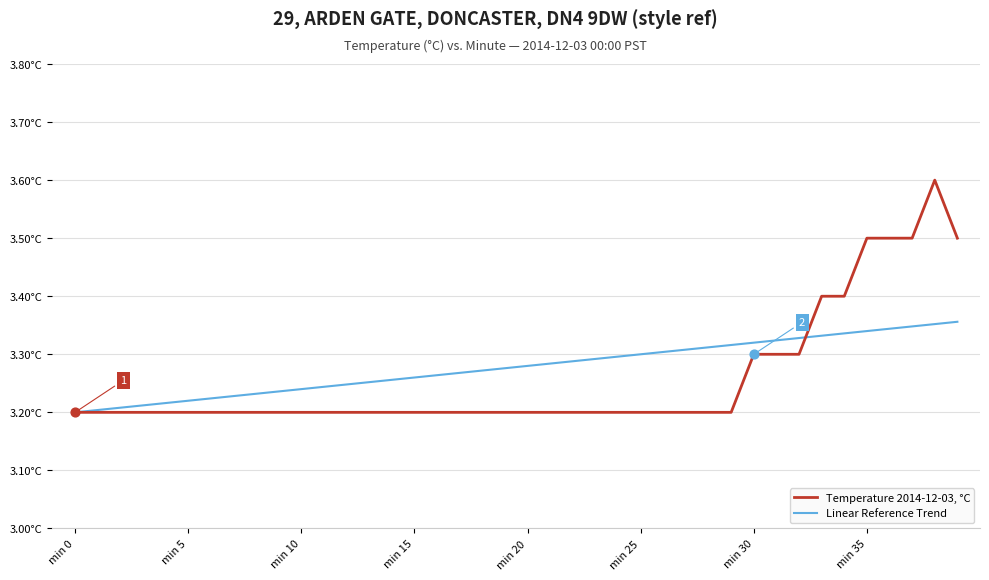

What are all the series names shown in the legend?

Temperature 2014-12-03, °C, Linear Reference Trend